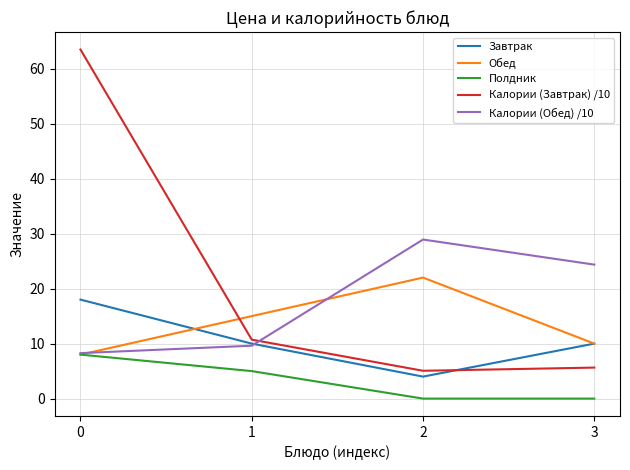

Reading left to right, list all the values displayed in this chart.

Завтрак: 0=18.0	1=10.0	2=4.0	3=10.0
Обед: 0=8.0	1=15.0	2=22.0	3=10.0
Полдник: 0=8.0	1=5.0	2=0.0	3=0.0
Калории (Завтрак) /10: 0=63.5	1=10.7	2=5.1	3=5.6
Калории (Обед) /10: 0=8.3	1=9.6	2=28.9	3=24.4